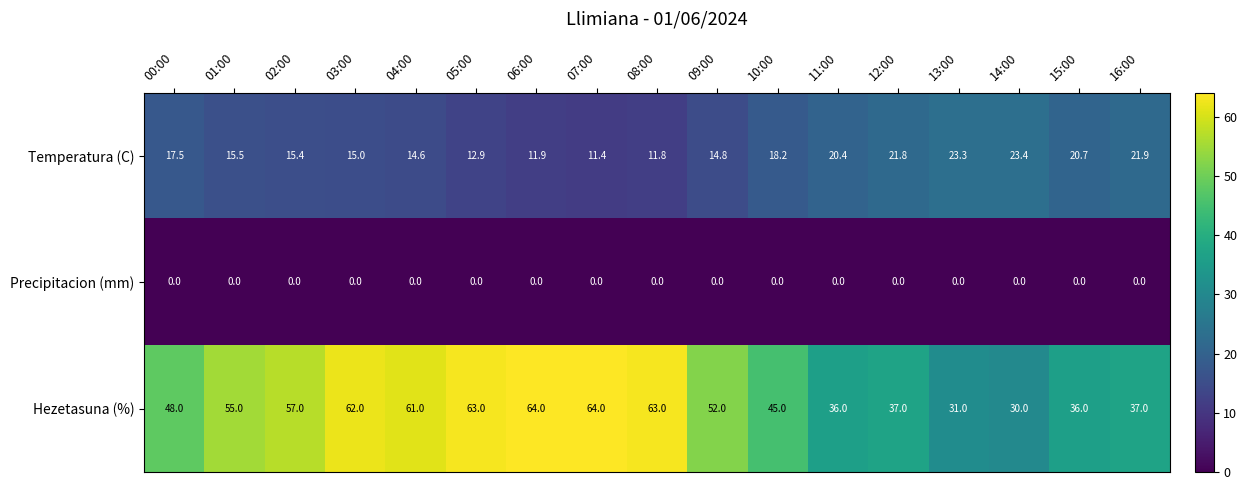

The value of Temperatura (C) at 02:00 is 6.1. True or false?

False